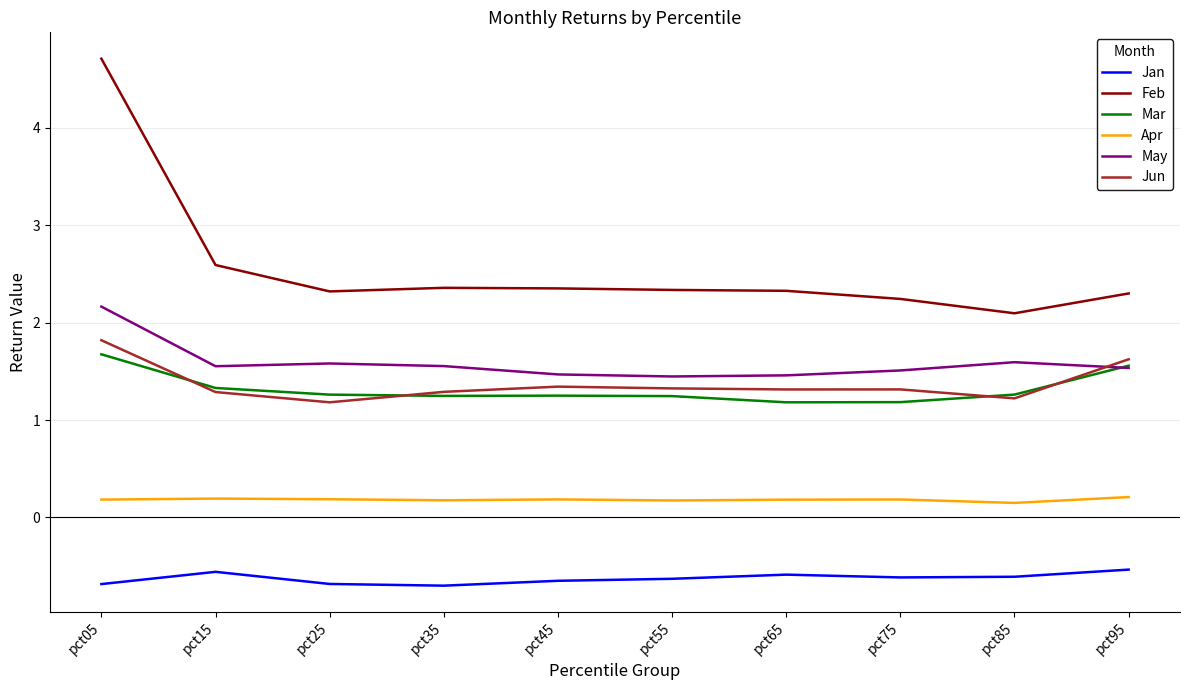

The Jun series shows 0.5 at pct35. True or false?

False